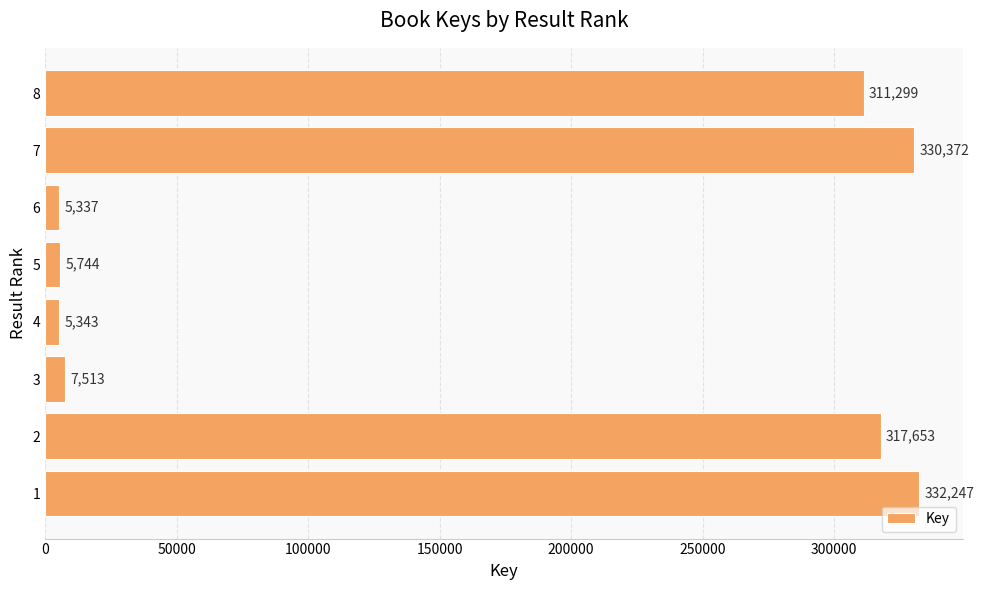

List the labels in order of value, smallest first.

6, 4, 5, 3, 8, 2, 7, 1